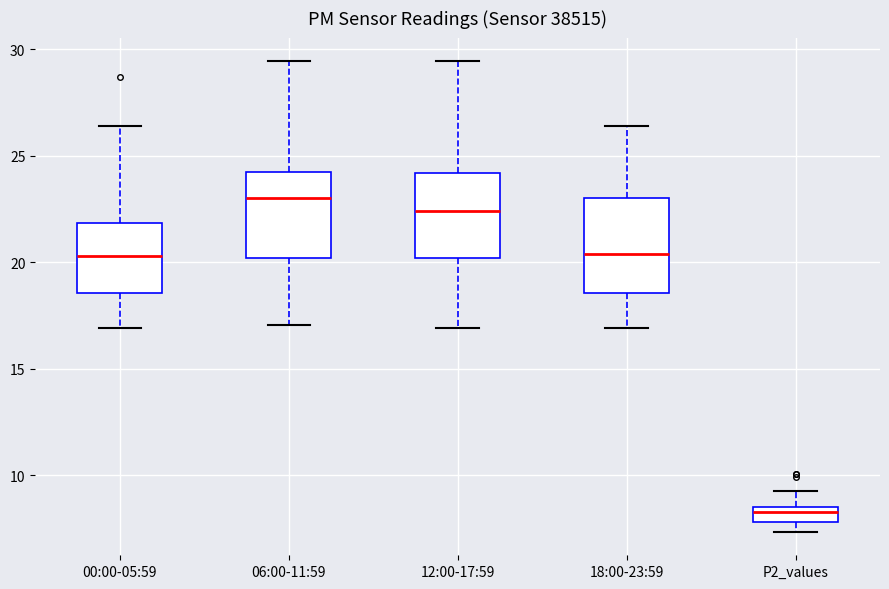

Which box's median line is the highest?

06:00-11:59